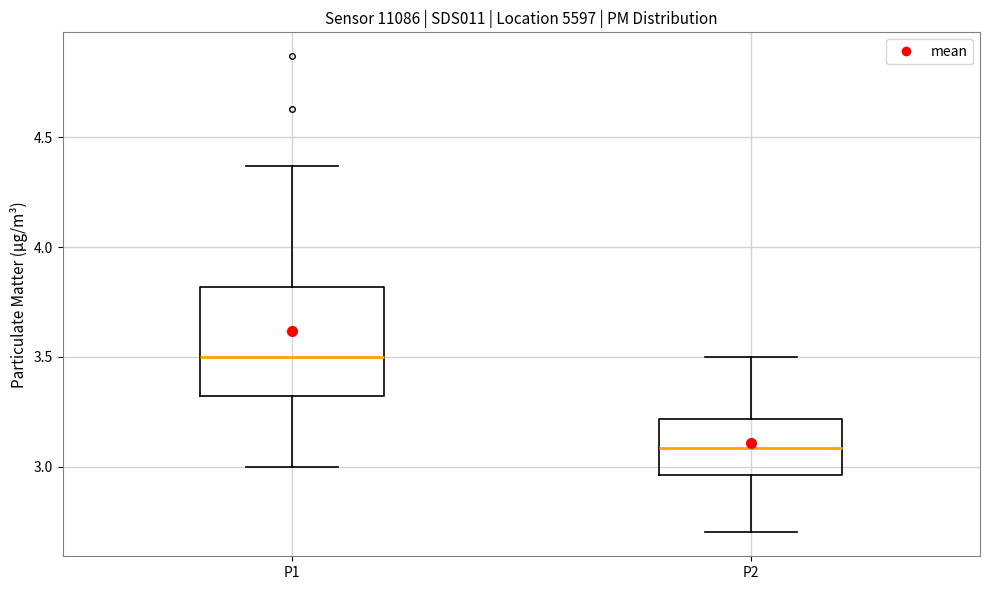

Where is the lower edge of the box for P2 on the y-axis? The values are not printed on the chart, so give them approximately, as read against the axis.

2.95